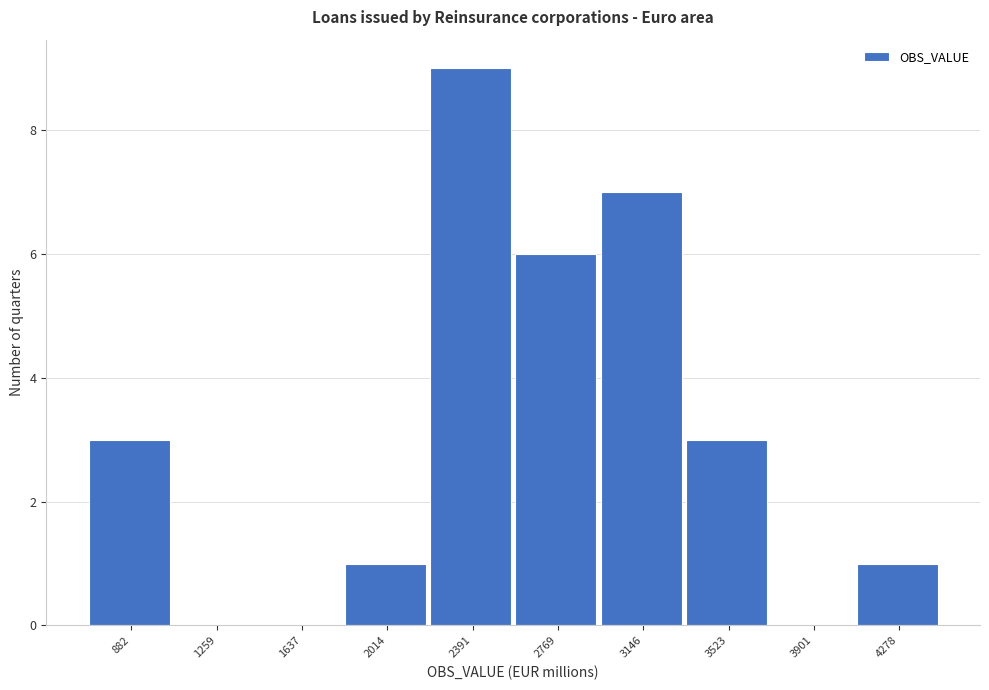

Reading right to left, extract all data points from this chart.

4278=1	3901=0	3523=3	3146=7	2769=6	2391=9	2014=1	1637=0	1259=0	882=3